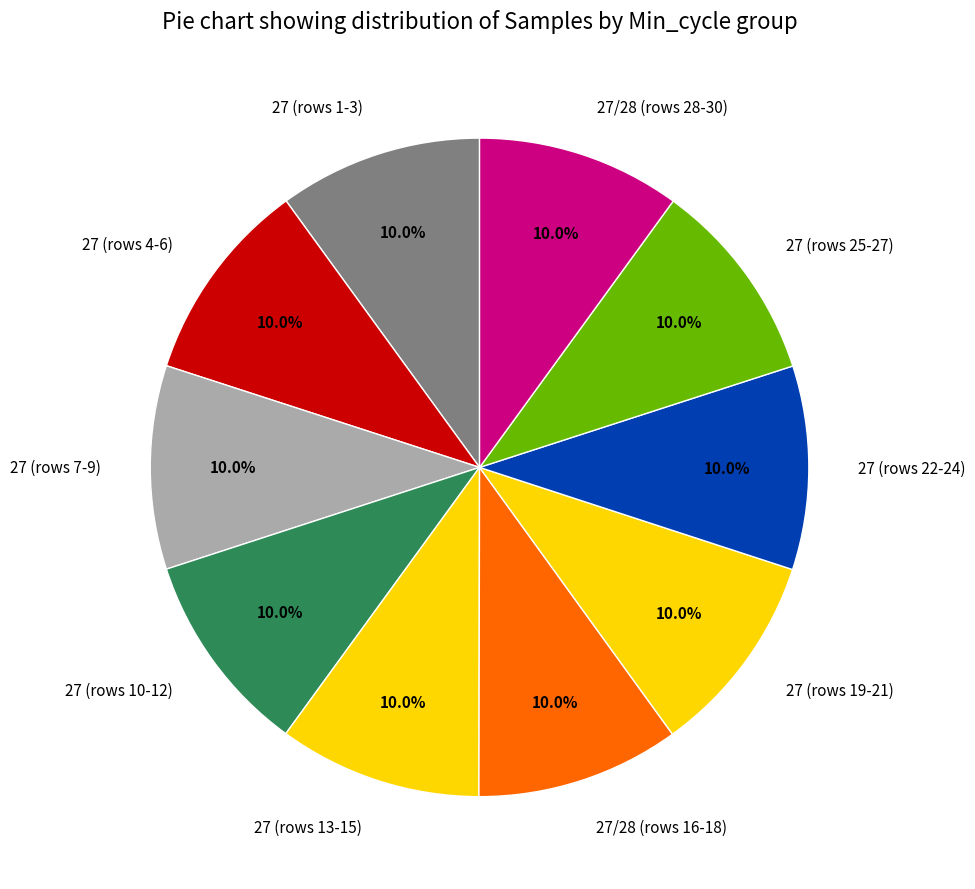

Is there any slice that represents more than half of the pie?

No